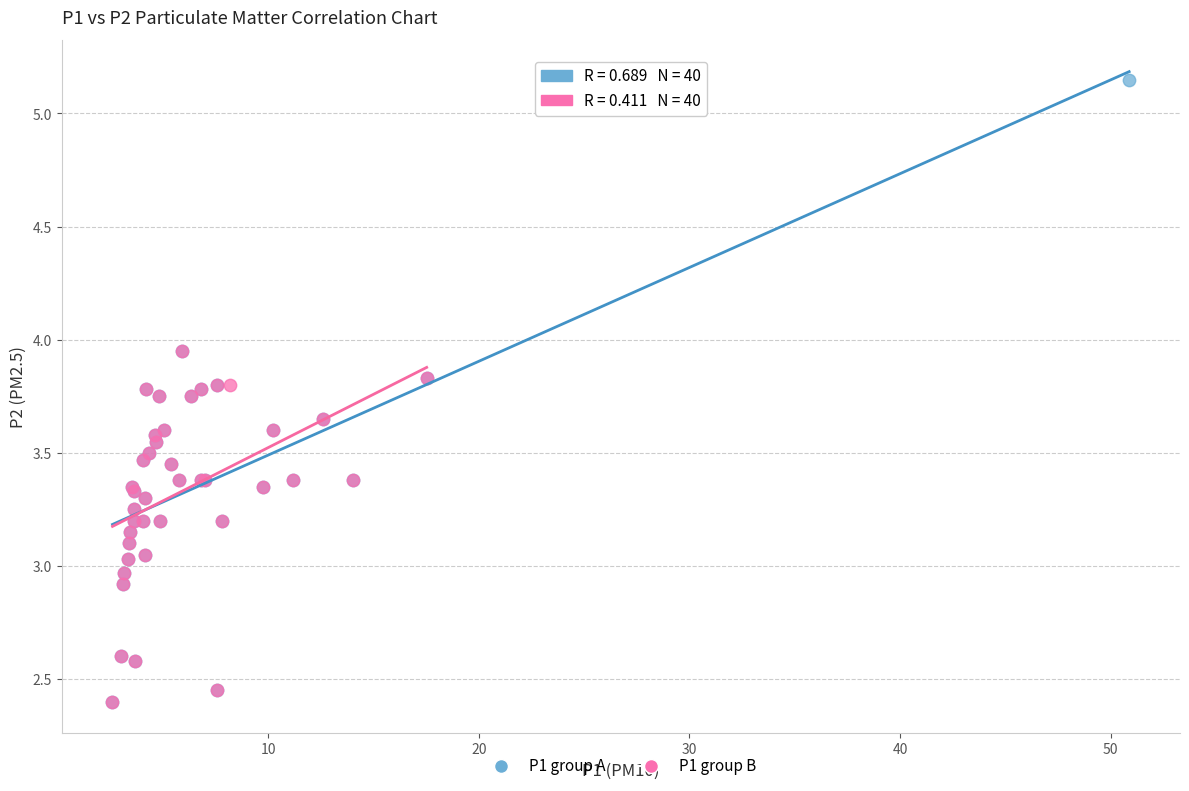

What are all the series names shown in the legend?

P1 group A, P1 group B